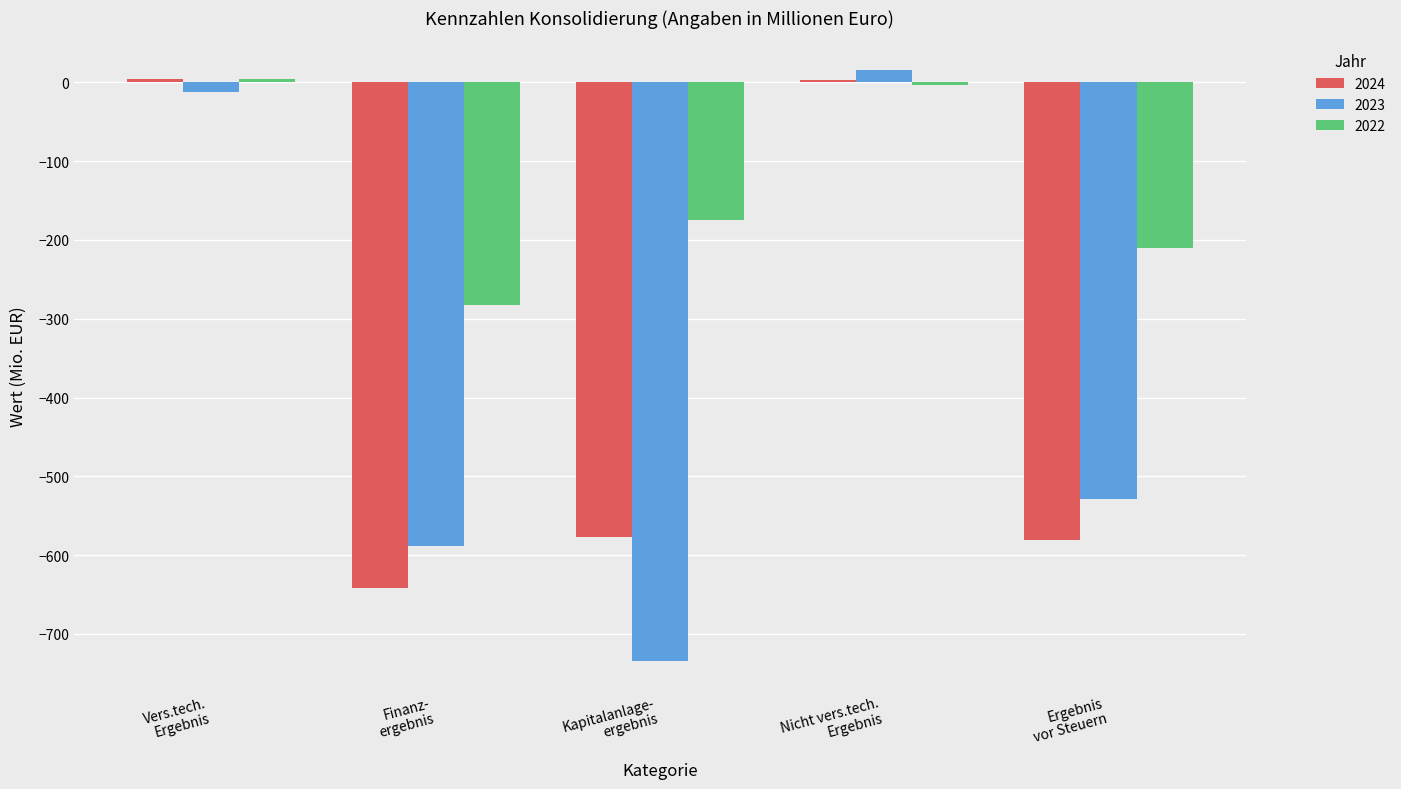

What is the minimum value for 2023?

-734.5